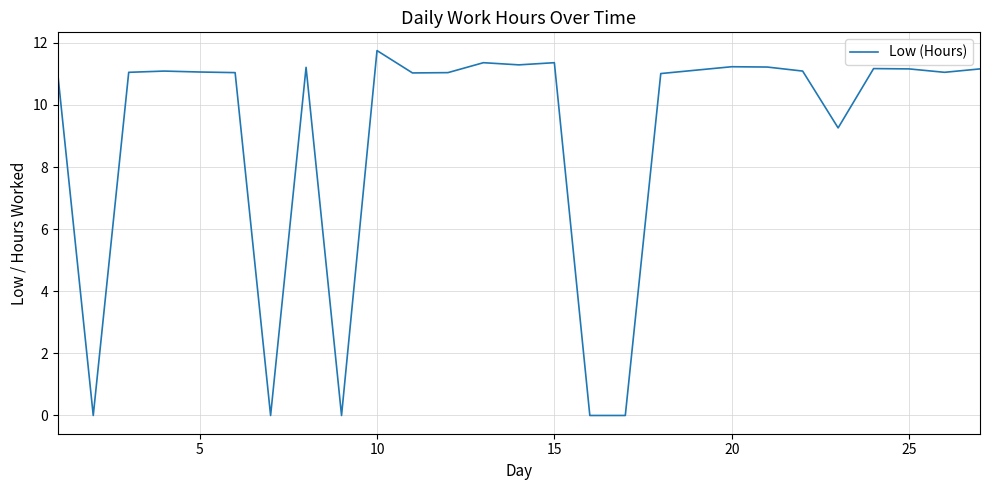

What is the difference between the maximum and minimum values?

11.8